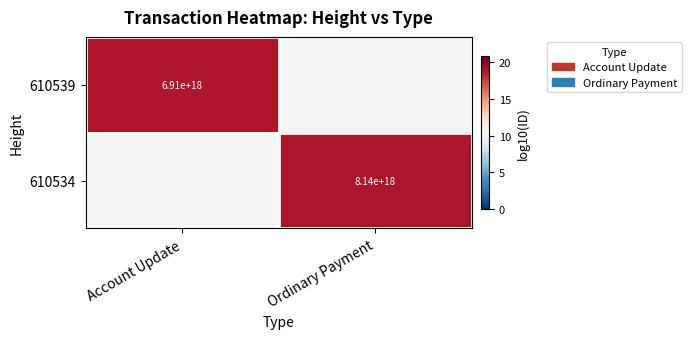

The value of 610539 at Account Update is 12128135516784404480. True or false?

False